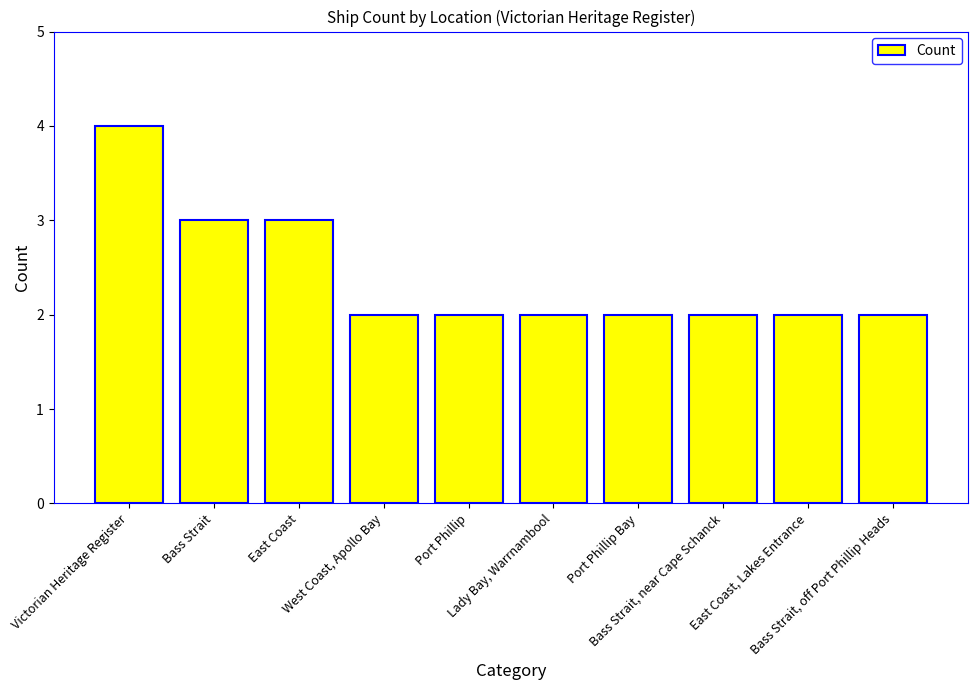

How many bars are there in total?

10